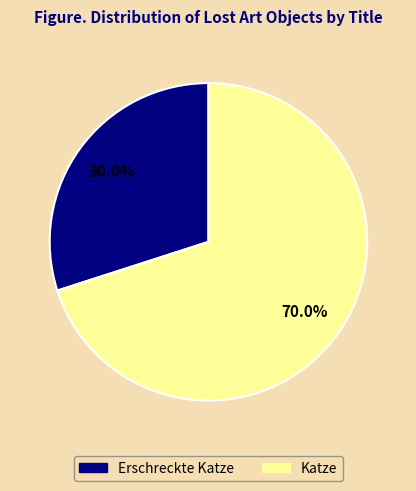

Does Katze account for over 50% of the chart?

Yes